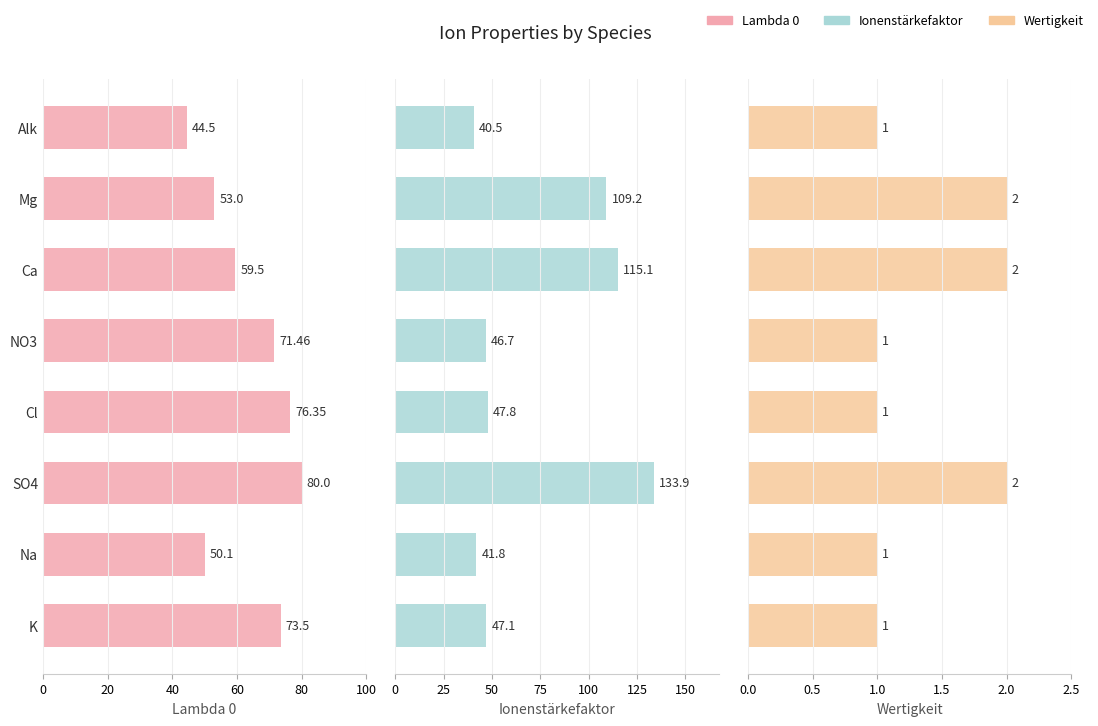

Reading right to left, what are all the values shown in this chart?

Lambda 0: 73.5	50.1	80.0	76.3	71.5	59.5	53.0	44.5
Ionenstärkefaktor: 47.1	41.8	133.9	47.8	46.7	115.1	109.2	40.5
Wertigkeit: 1.0	1.0	2.0	1.0	1.0	2.0	2.0	1.0